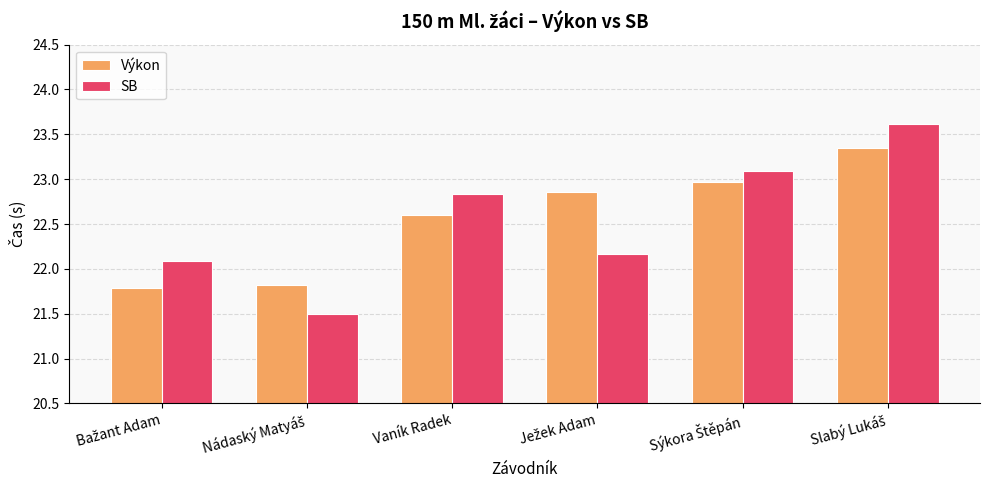

What is the average value of the SB series?

22.6